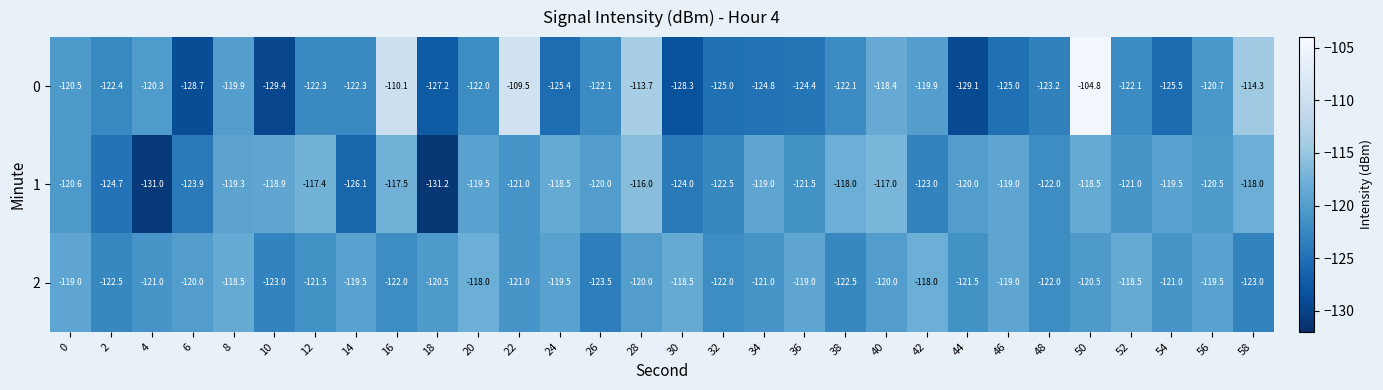

True or false: 0 has a value of -104.8 at 50.

True